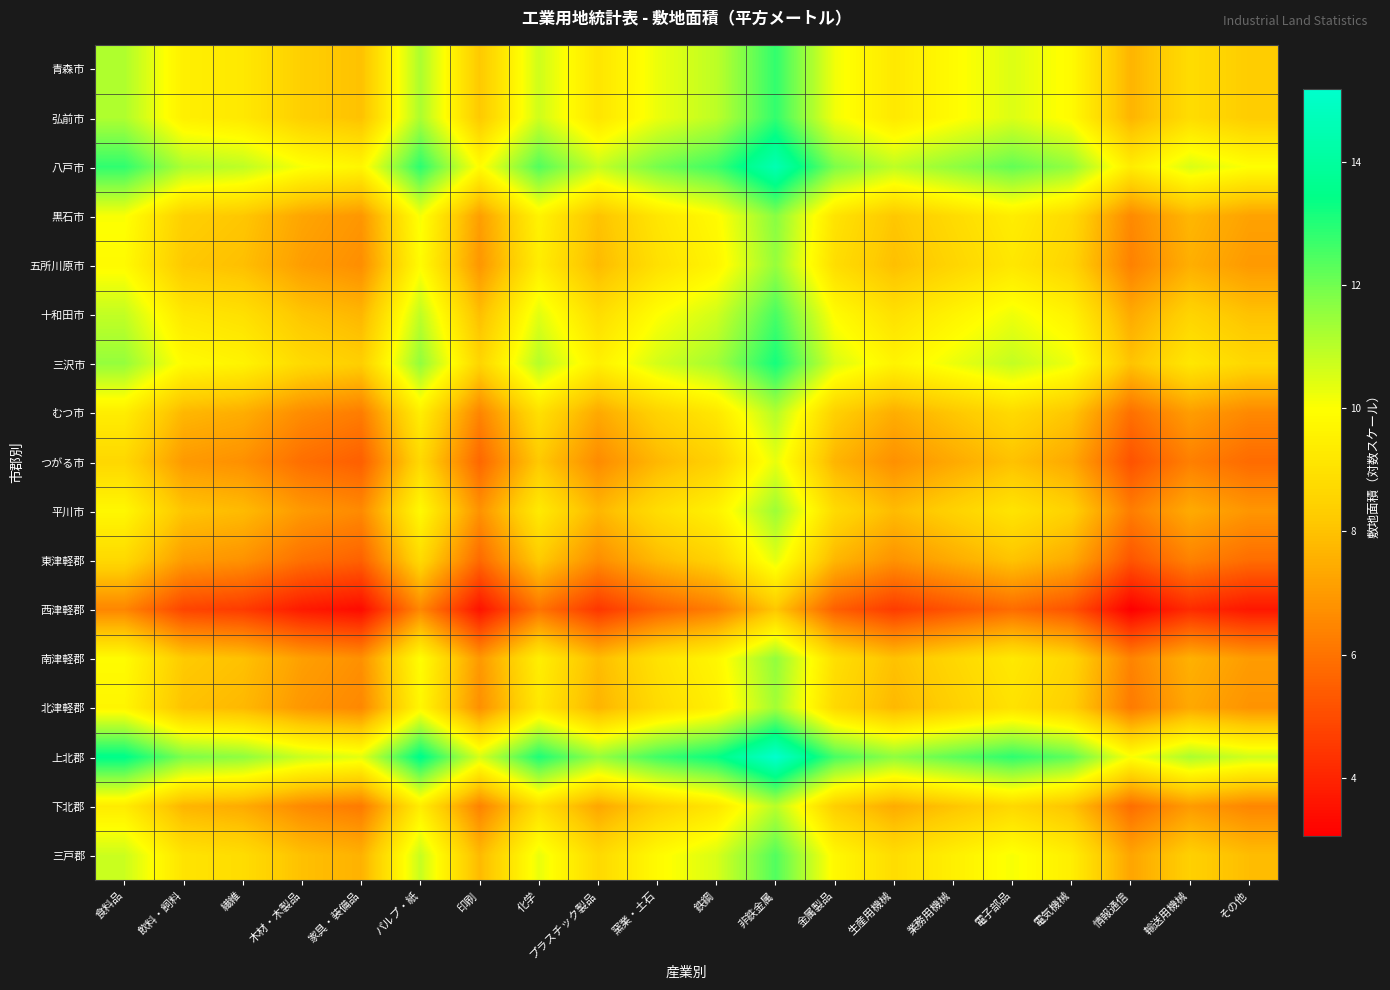

Which series changed the most between プラスチック製品 and その他?

上北郡